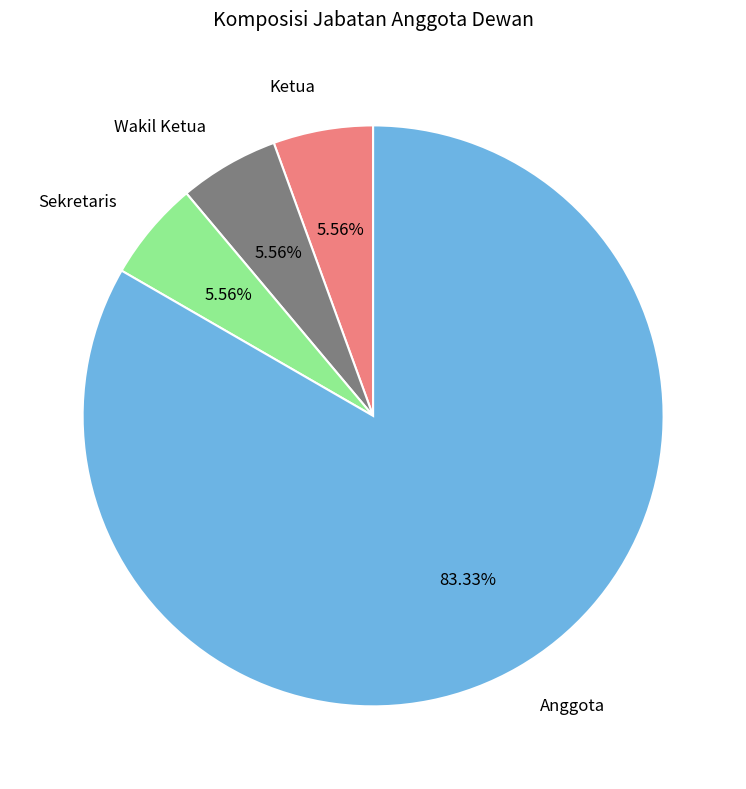

What is the largest slice in the pie chart?

Anggota